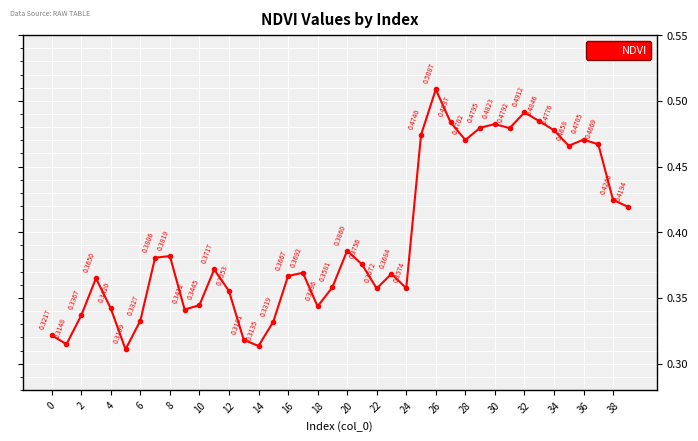

What is the sum of all values?

15.8